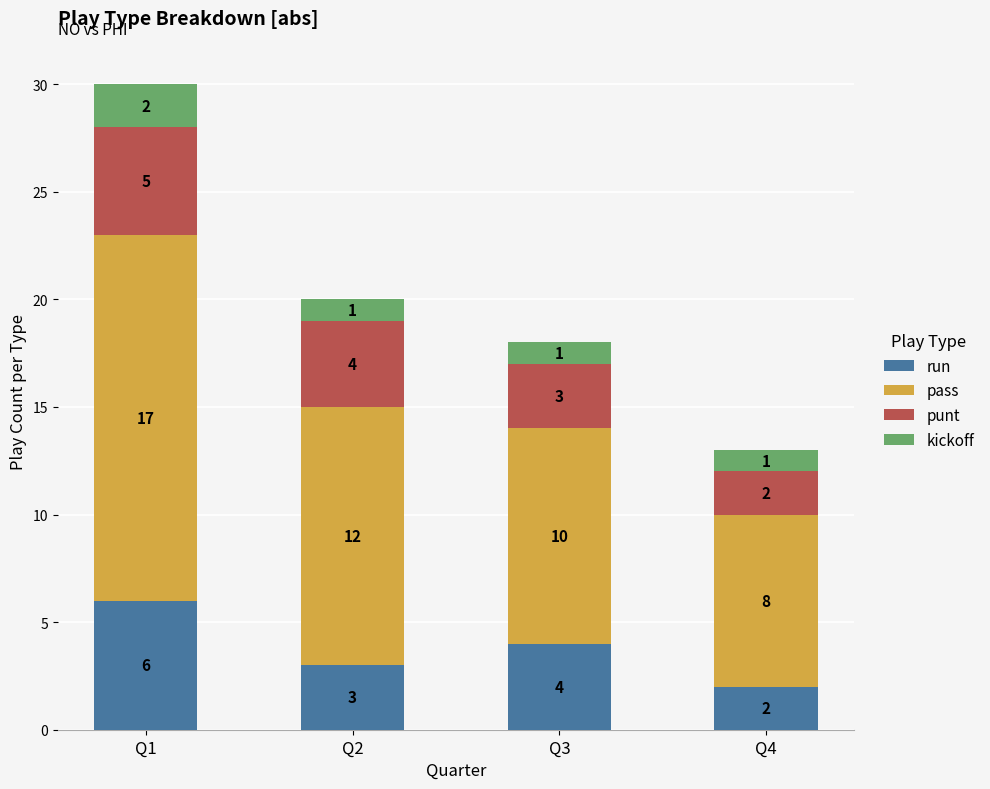

At which label does run first exceed 4?

Q1